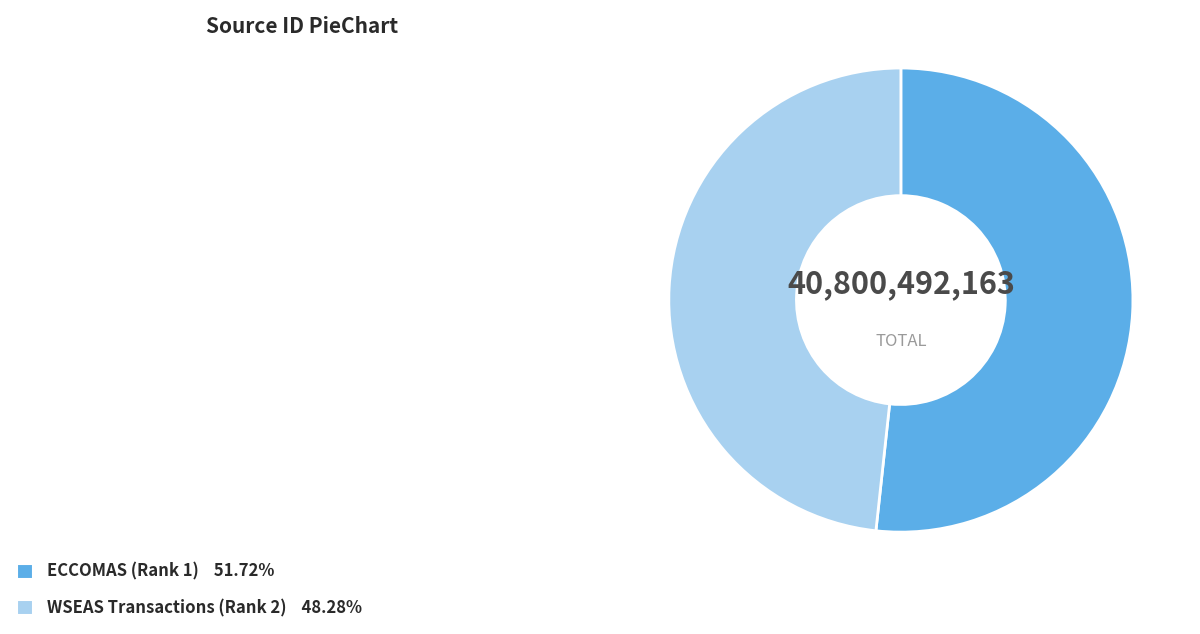

What is the ratio of the value at ECCOMAS (Rank 1) to the value at WSEAS Transactions (Rank 2)?

1.1